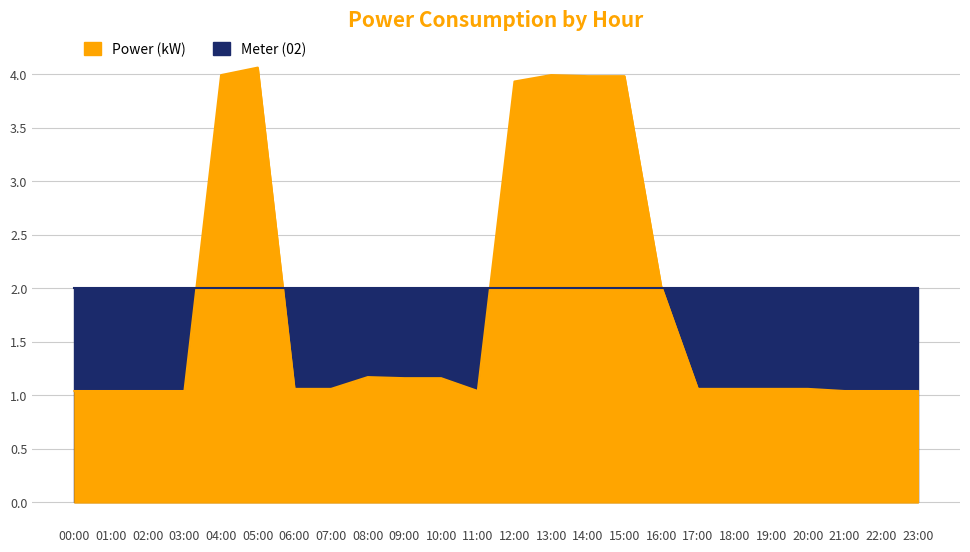

Reading left to right, list all the values displayed in this chart.

00:00=1.0	01:00=1.0	02:00=1.0	03:00=1.0	04:00=4.0	05:00=4.1	06:00=1.1	07:00=1.1	08:00=1.2	09:00=1.2	10:00=1.2	11:00=1.0	12:00=3.9	13:00=4.0	14:00=4.0	15:00=4.0	16:00=2.0	17:00=1.1	18:00=1.1	19:00=1.1	20:00=1.1	21:00=1.0	22:00=1.0	23:00=1.0